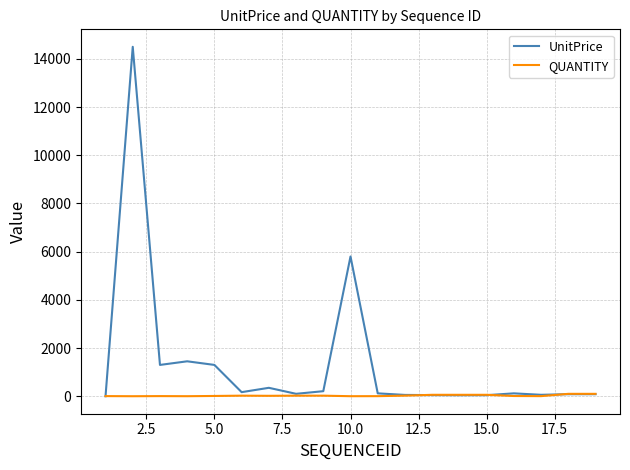

Rank the series by their average value, from highest to lowest.

UnitPrice, QUANTITY